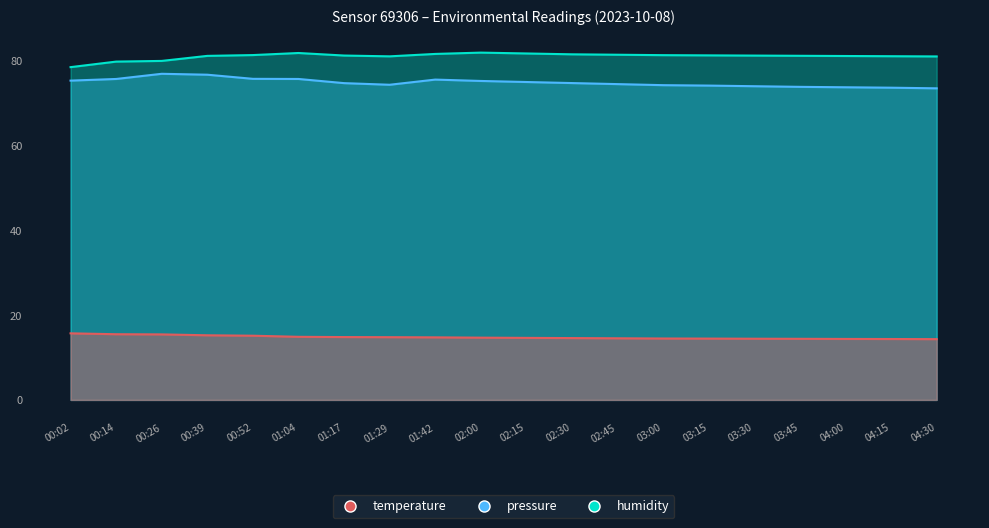

True or false: temperature and pressure cross at least once.

False